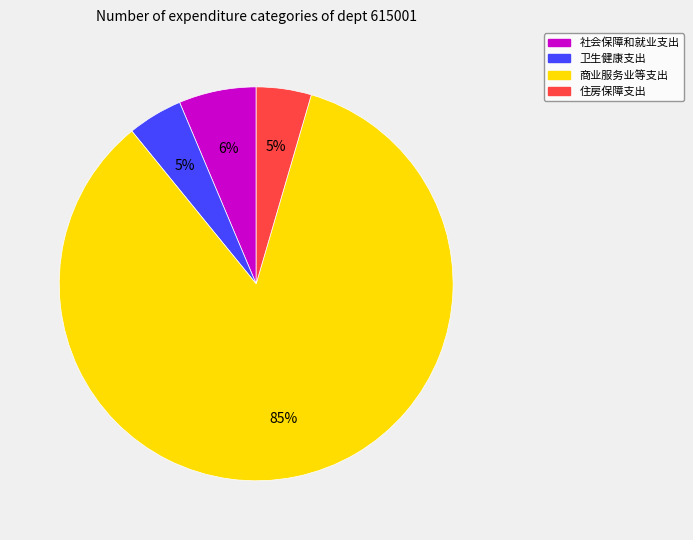

Between 社会保障和就业支出 and 住房保障支出, which is larger?

社会保障和就业支出